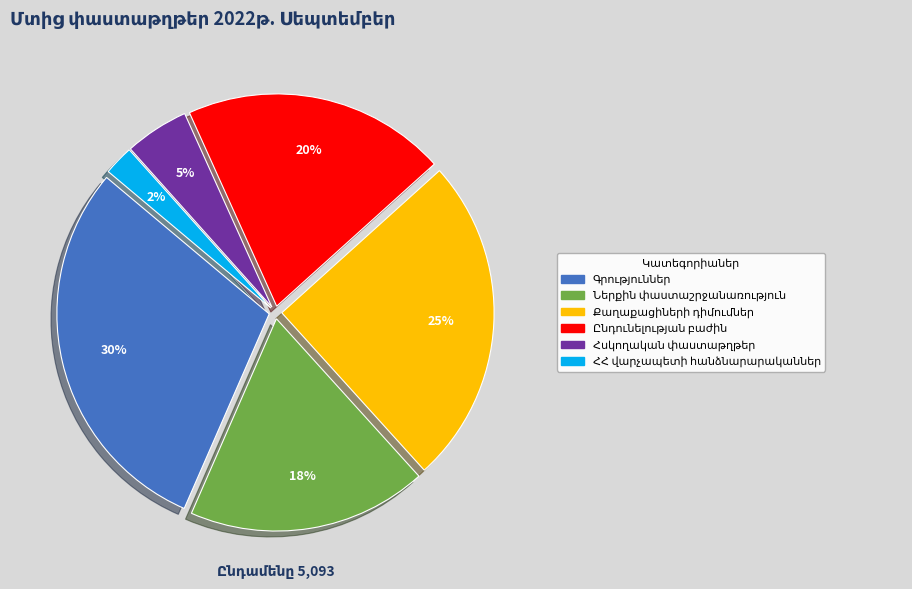

To the nearest percent, what is the average slice percentage?

17%